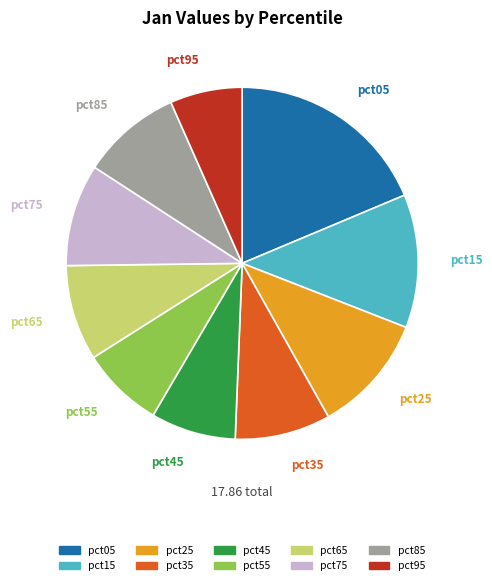

Count the number of slices in the pie.

10